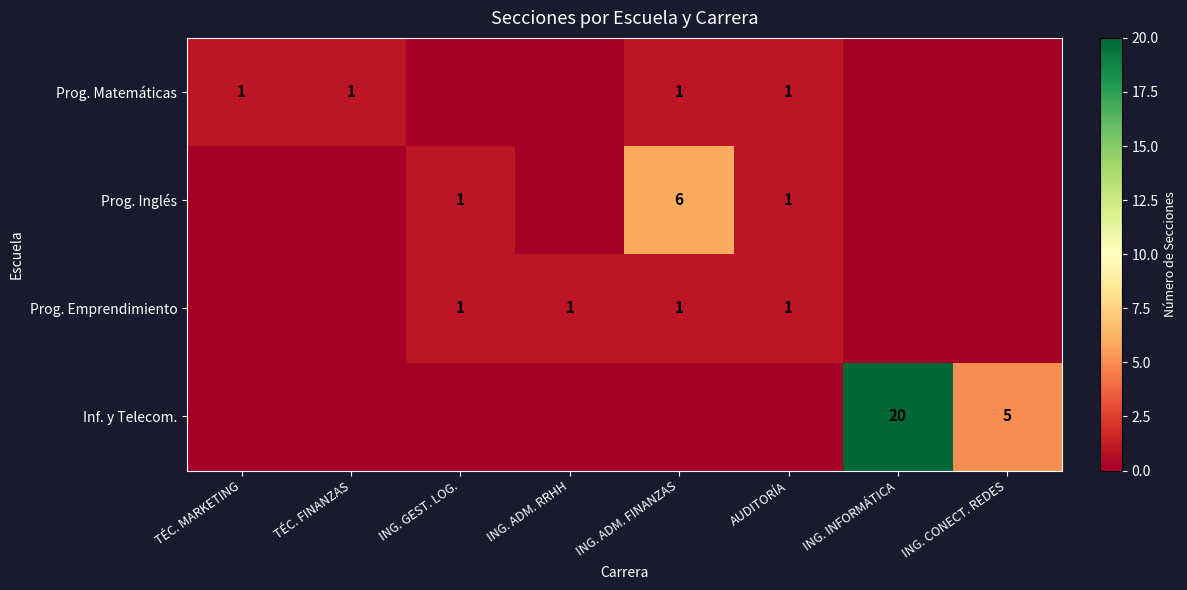

The Prog. Inglés series shows 6 at ING. ADM. FINANZAS. True or false?

True